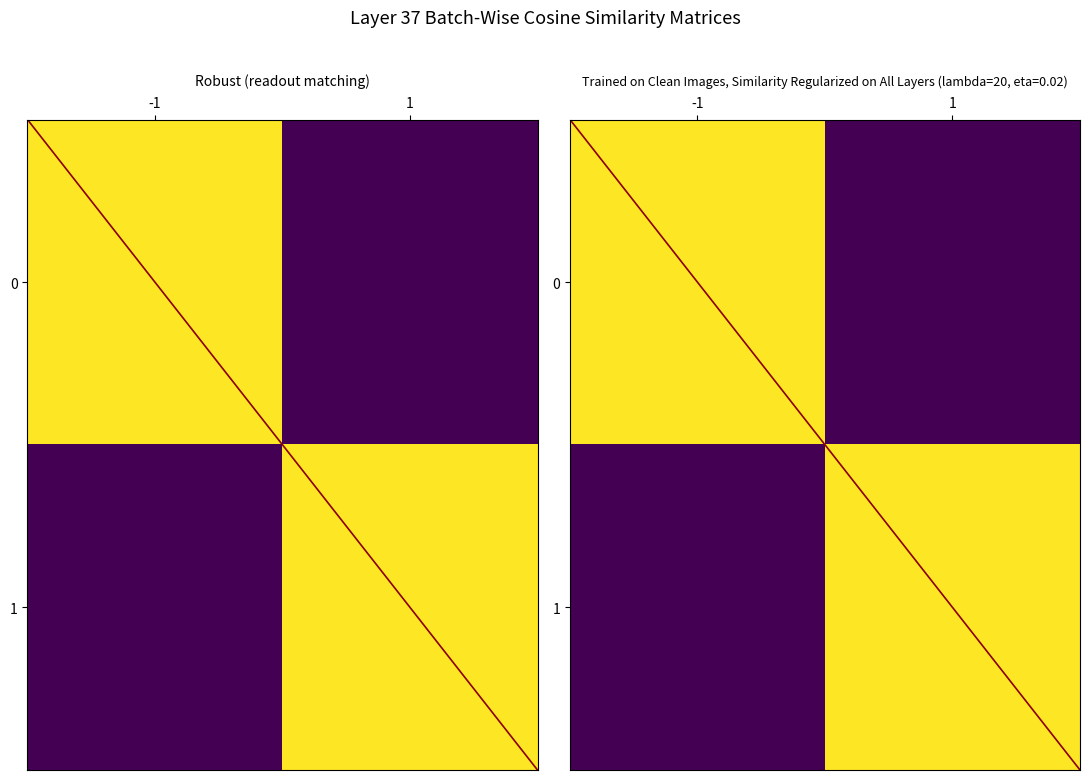

Where is 1 nearest to the value 0?

-1